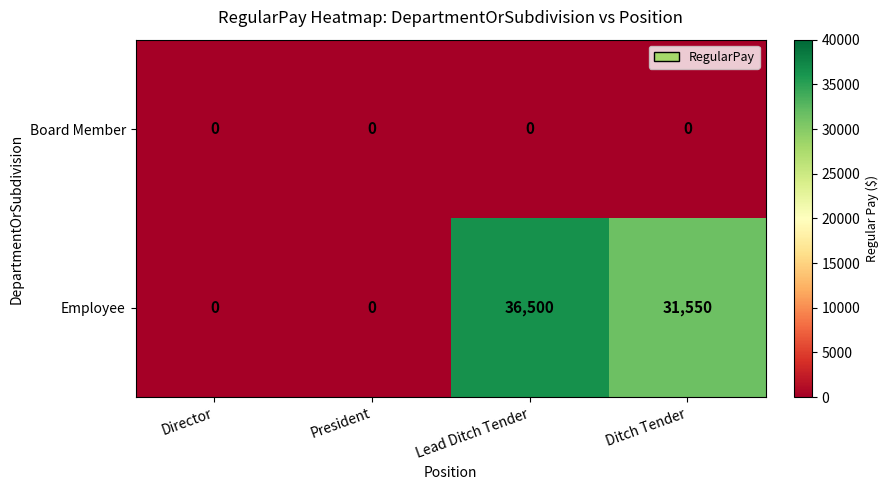

Reading left to right, transcribe all the data shown in this chart.

Board Member: 0	0	0	0
Employee: 0	0	36500	31550